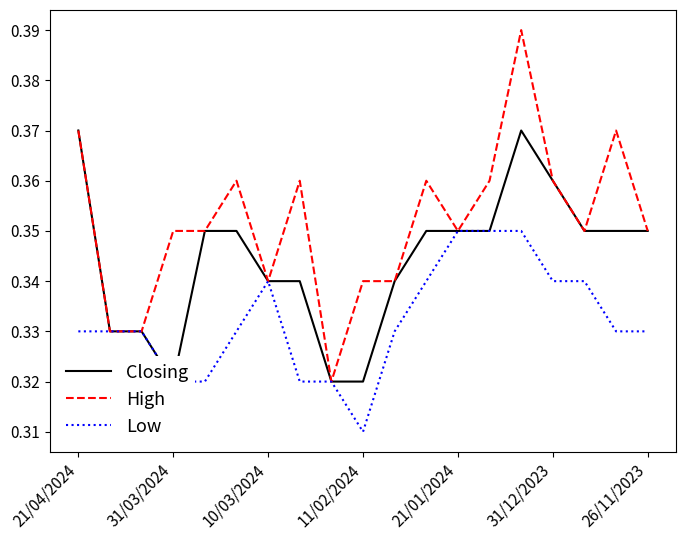

What is the approximate value of High at 14?

0.4